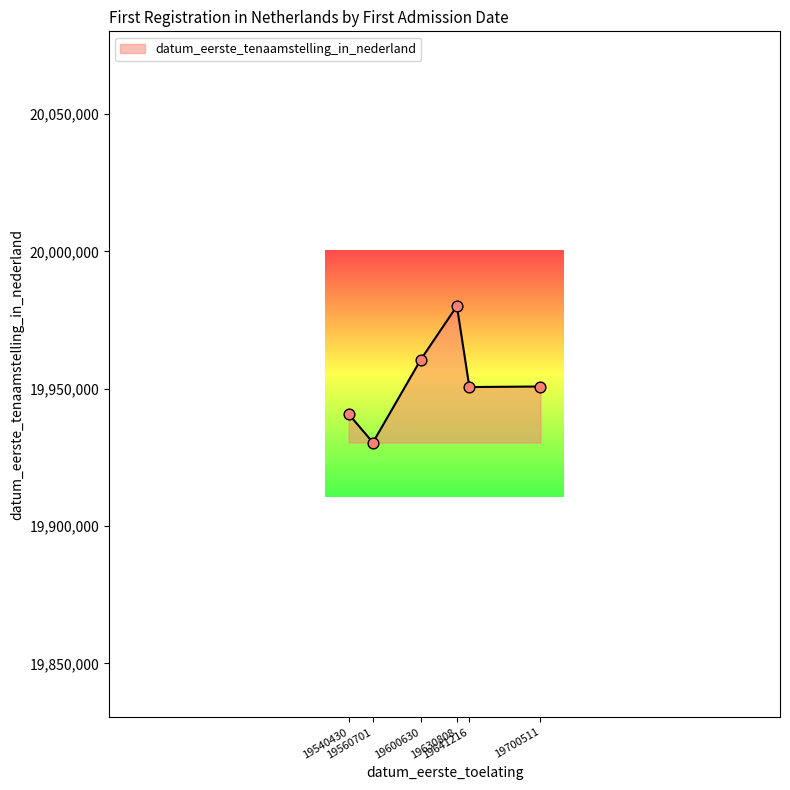

What is the ratio of the value at 19700511 to the value at 19560701?

1.0